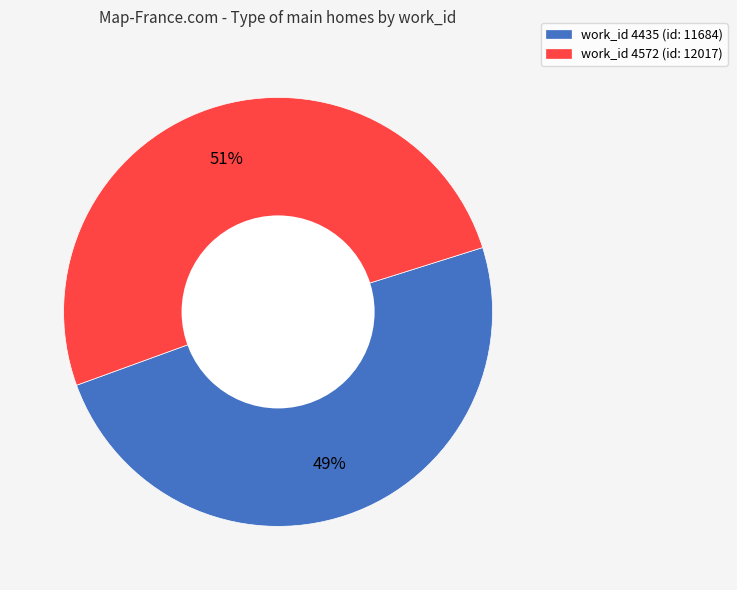

Is there any slice that represents more than half of the pie?

Yes